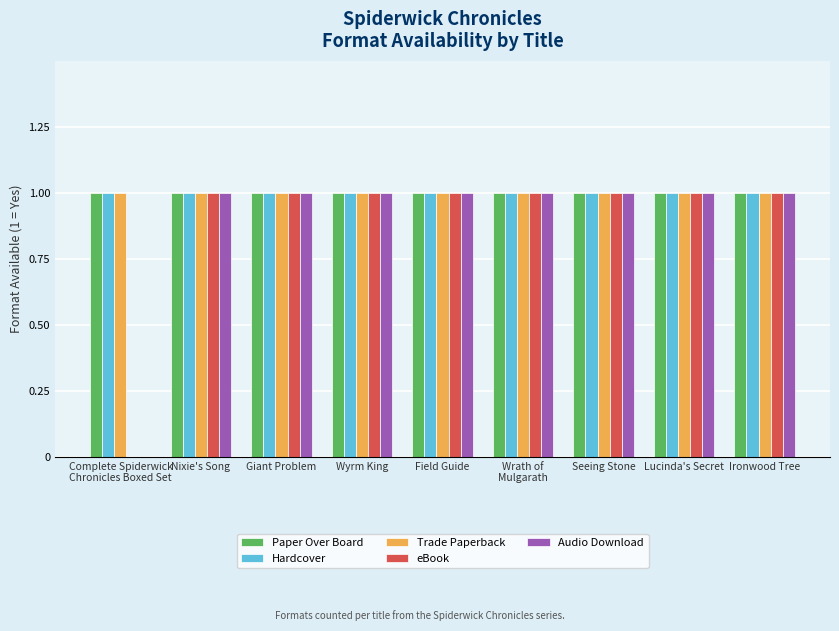

What is the sum of all Trade Paperback values?

9